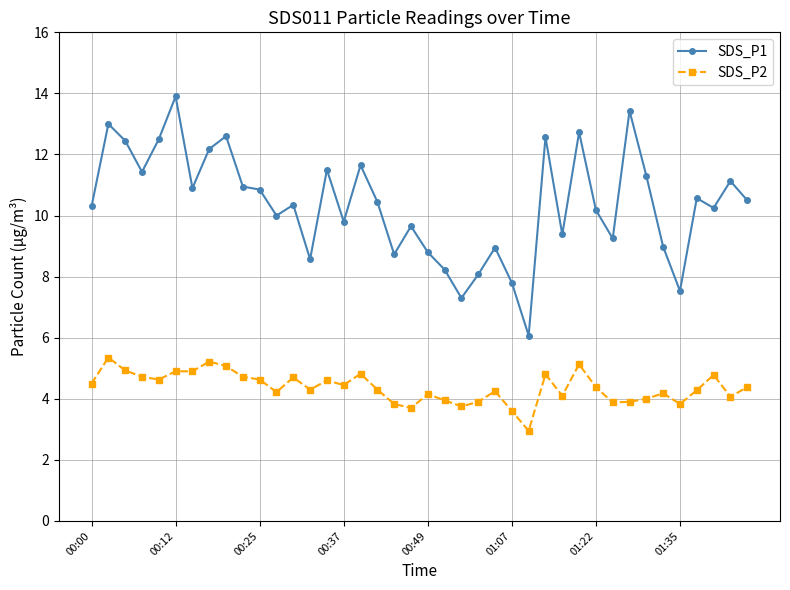

What is the smallest value displayed?

3.0